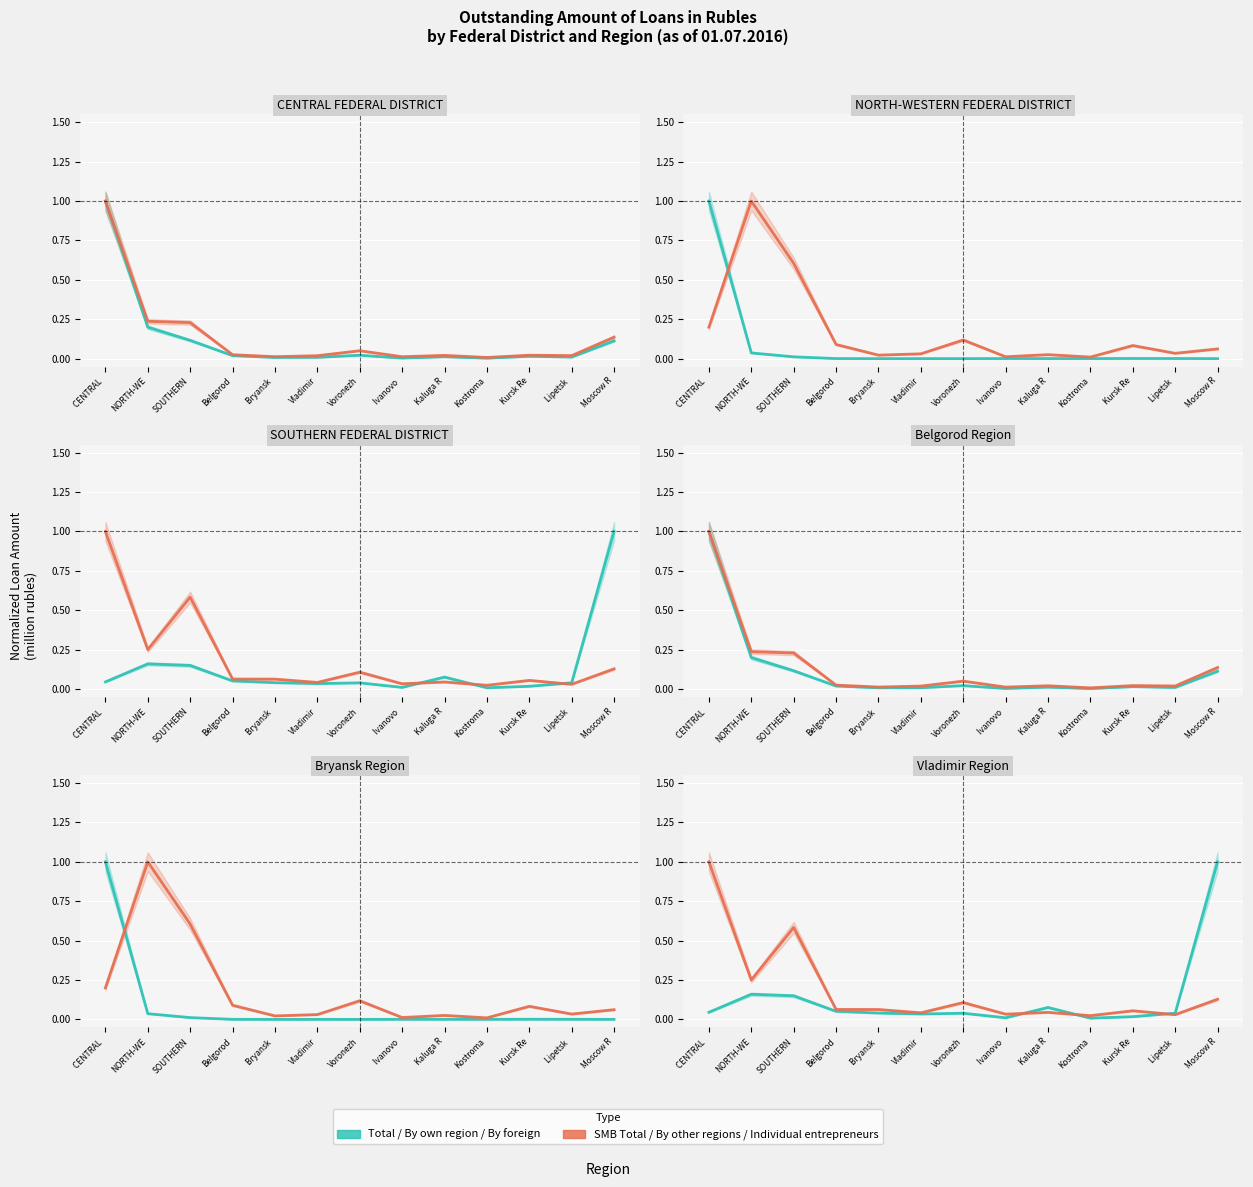

Where is the first local minimum for By own region?

Bryansk 